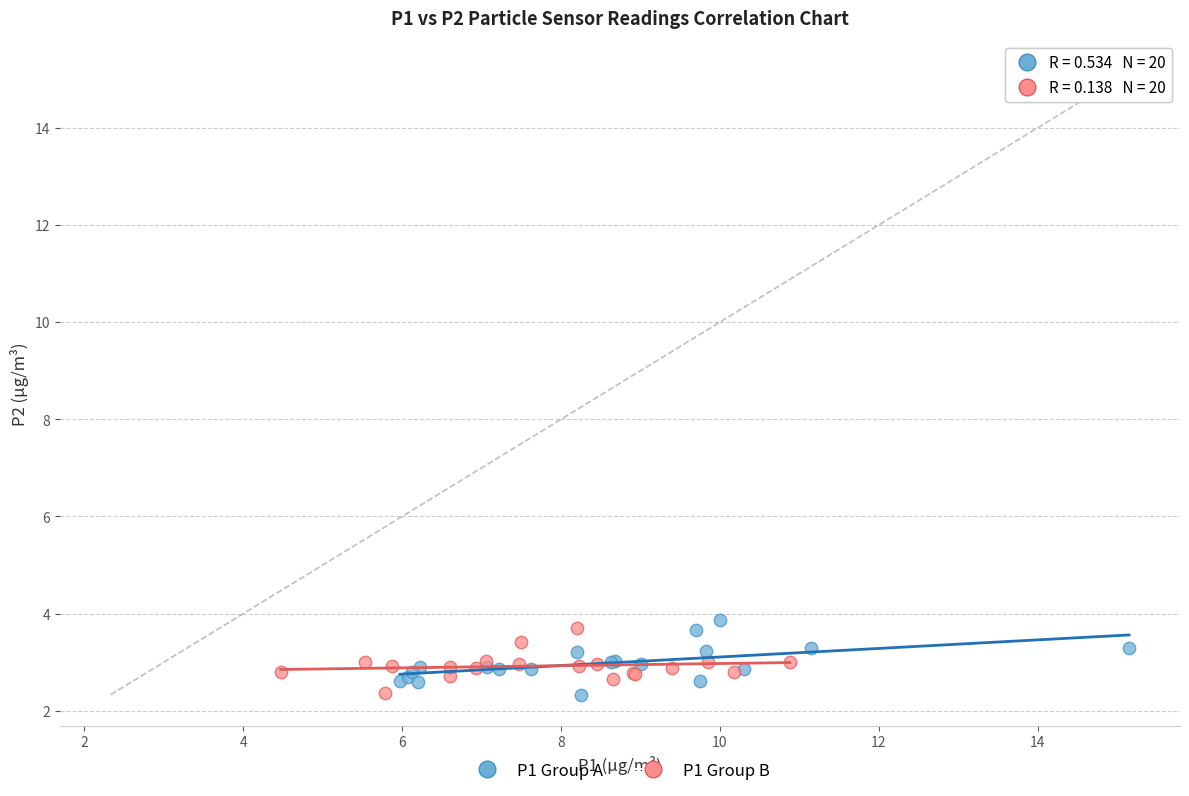

What are all the series names shown in the legend?

P1 Group A, P1 Group B